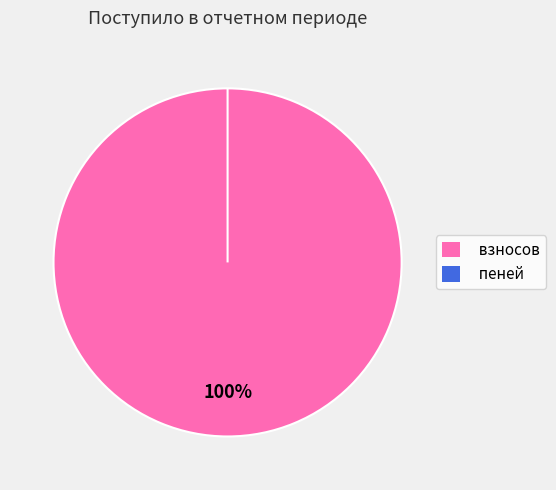

Is the sum of пеней and взносов greater than half?

Yes